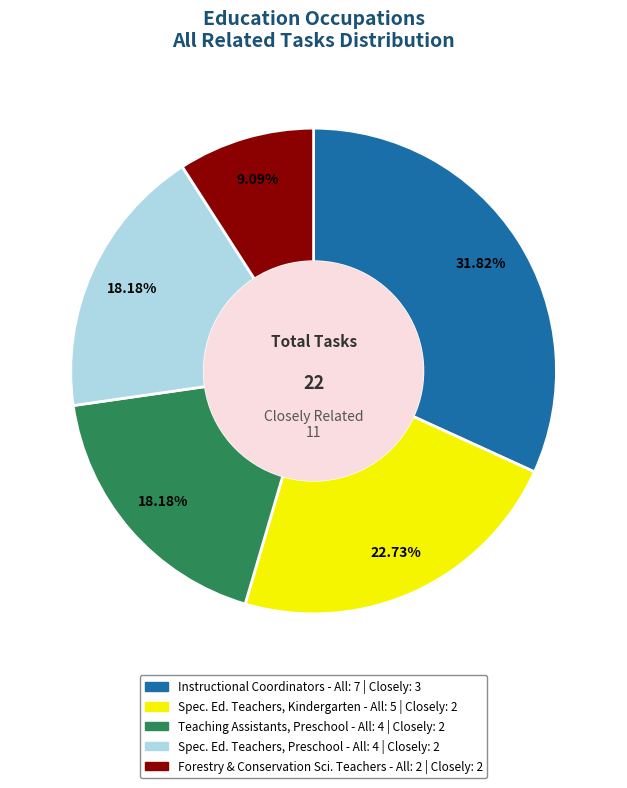

Is there a majority slice in this chart?

No